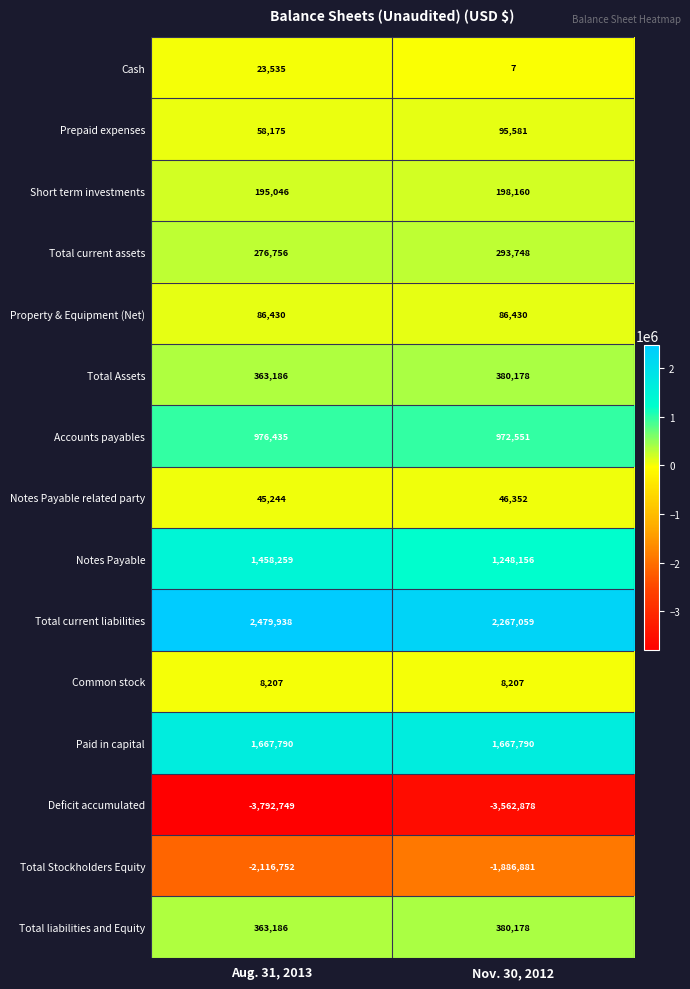

What is the difference between the Cash values at Aug. 31, 2013 and Nov. 30, 2012?

23528